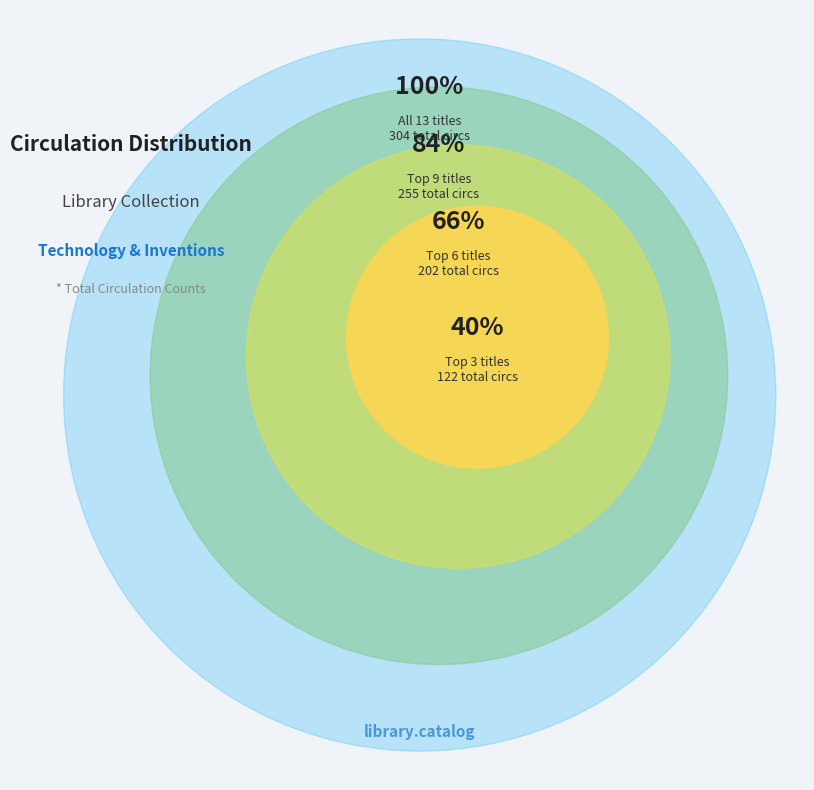

Is it true that Munroe-Thing Explainer is 1% of the pie?

False